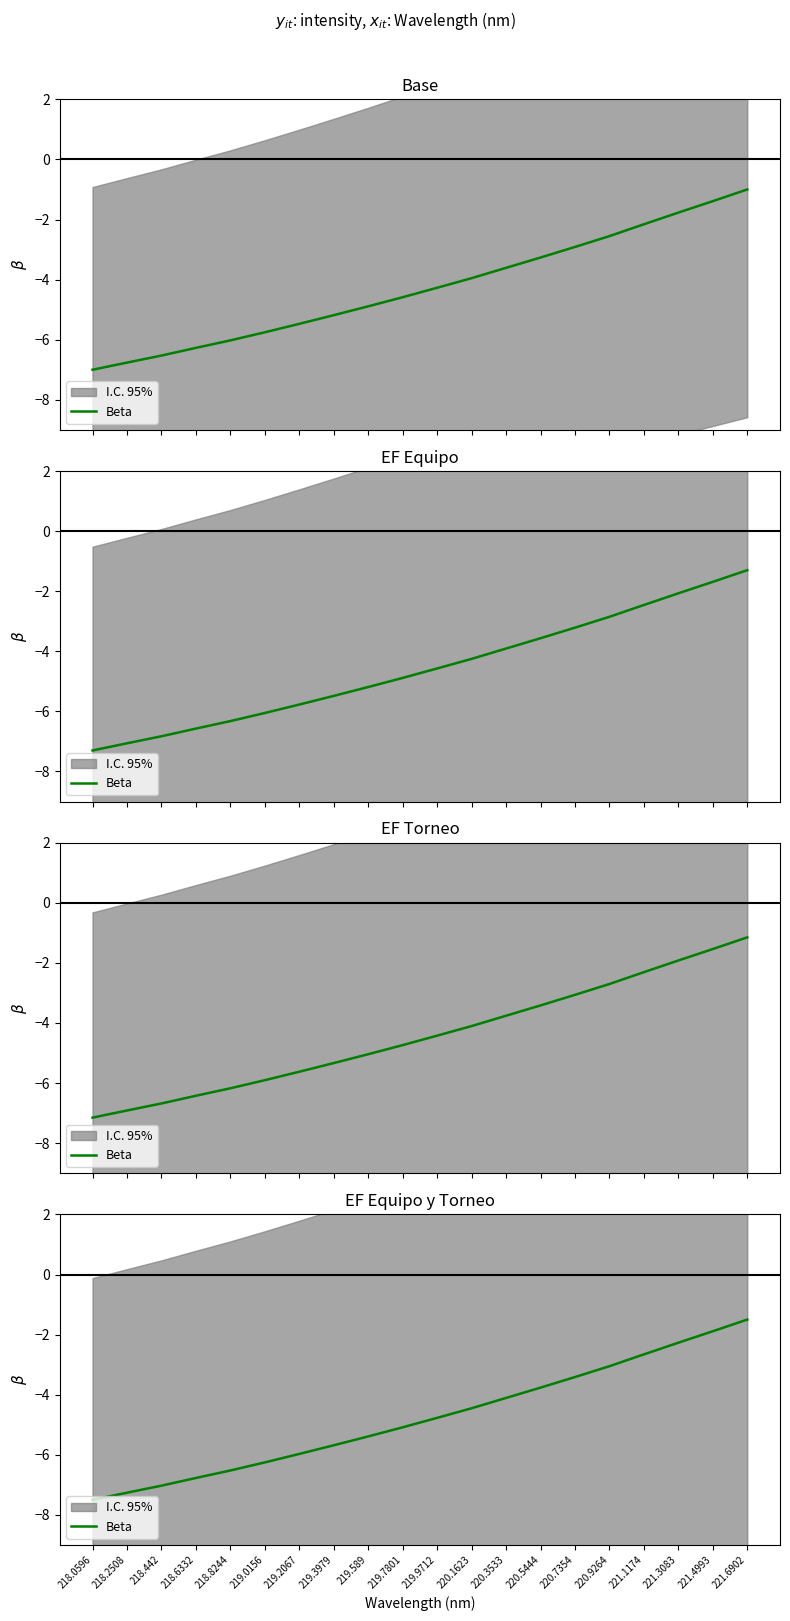

Reading left to right, list all the values displayed in this chart.

218.0596=-7.5	218.2508=-7.3	218.442=-7.0	218.6332=-6.8	218.8244=-6.5	219.0156=-6.3	219.2067=-6.0	219.3979=-5.7	219.589=-5.4	219.7801=-5.1	219.9712=-4.8	220.1623=-4.5	220.3533=-4.1	220.5444=-3.8	220.7354=-3.4	220.9264=-3.1	221.1174=-2.7	221.3083=-2.3	221.4993=-1.9	221.6902=-1.5